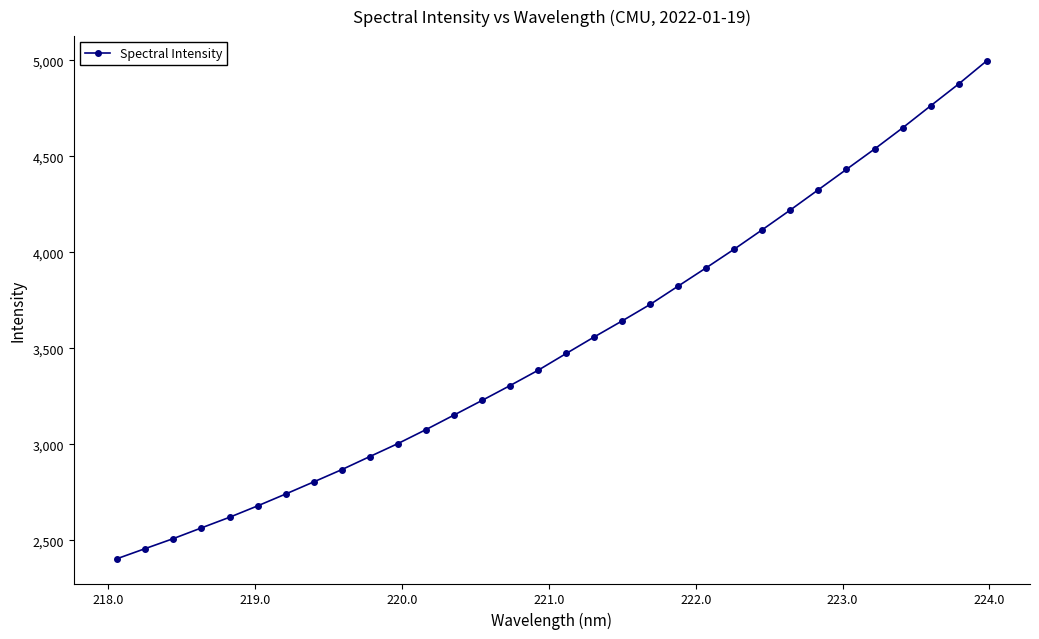

True or false: the data has more than 2 interior local peaks.

False